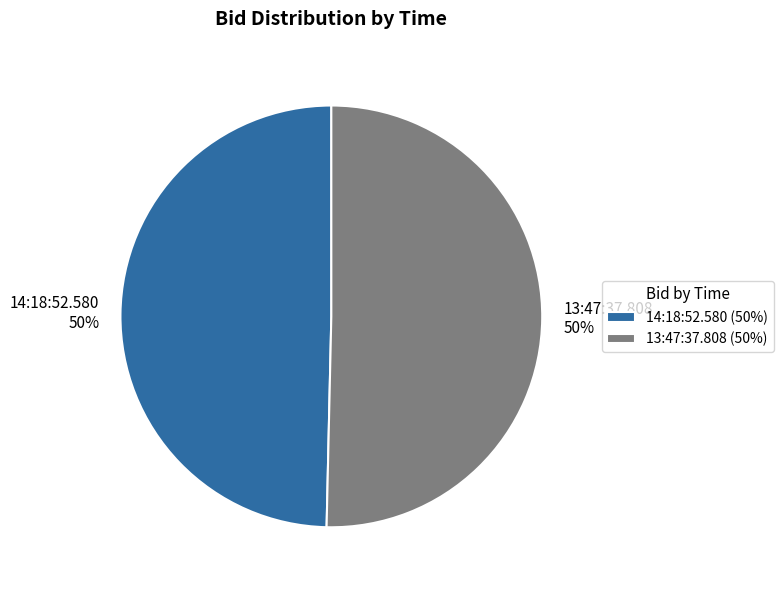

True or false: 13:47:37.808 accounts for 61% of the total.

False